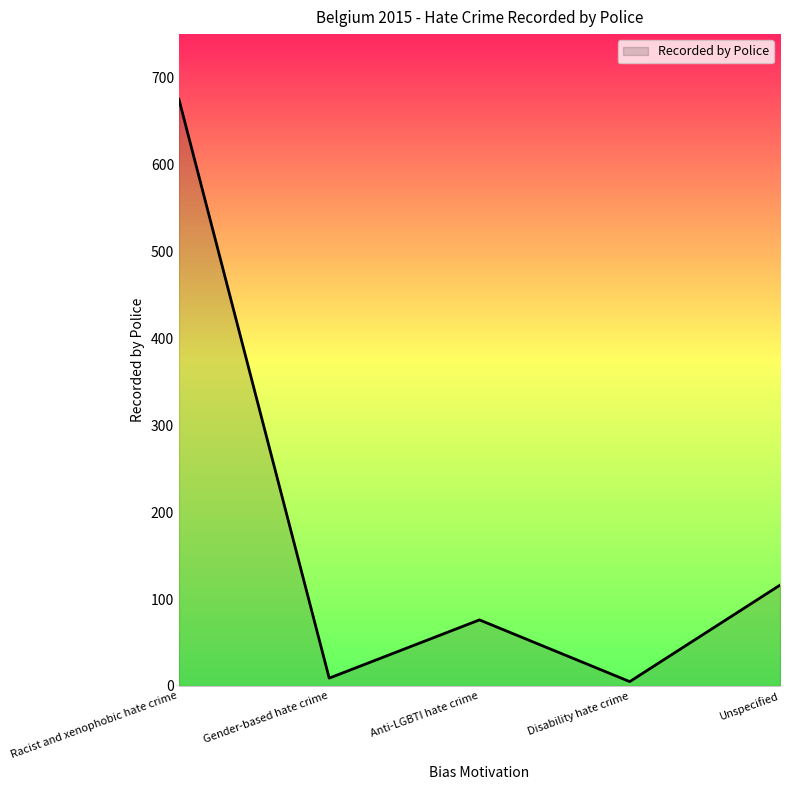

Which has a higher value, Unspecified or Racist and xenophobic hate crime?

Racist and xenophobic hate crime